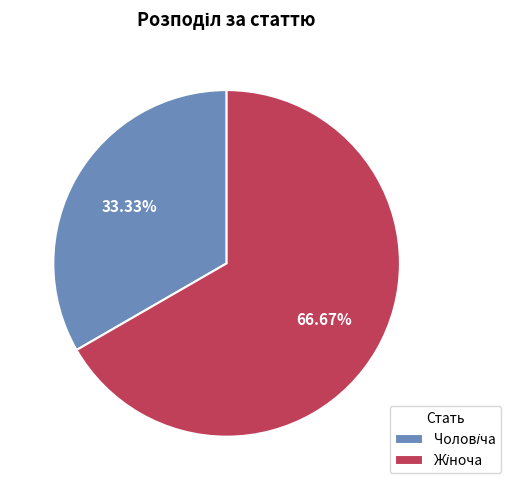

Is there a majority slice in this chart?

Yes